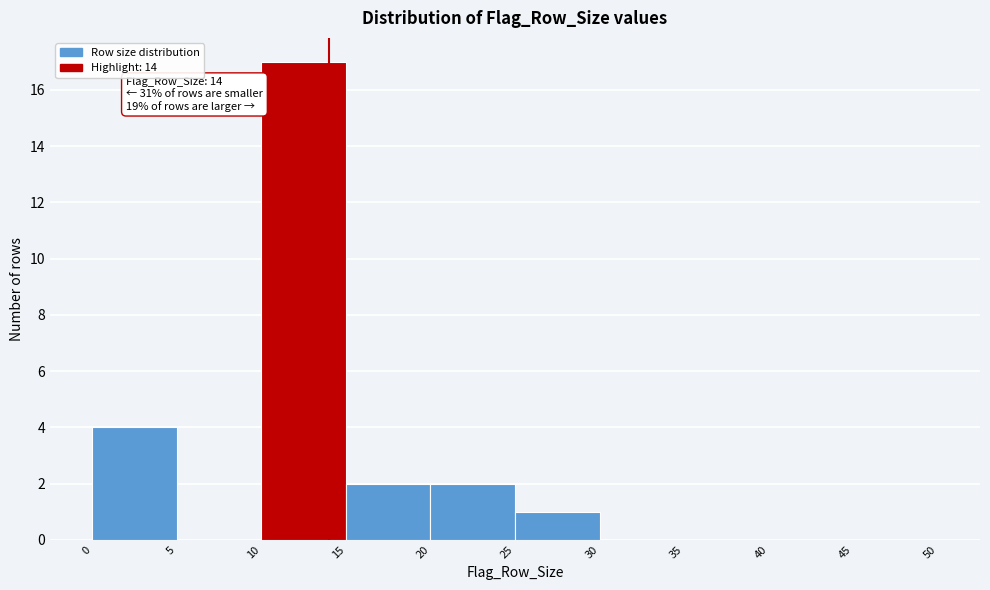

Which range on the x-axis has the tallest bar?

10 to 15